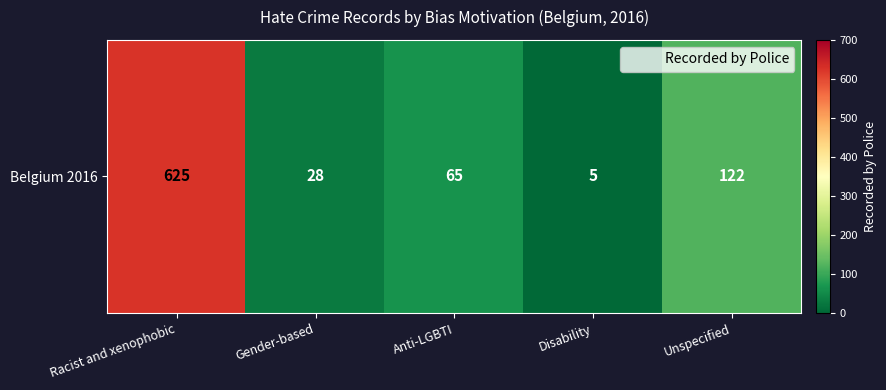

Count the number of categories in the chart.

5